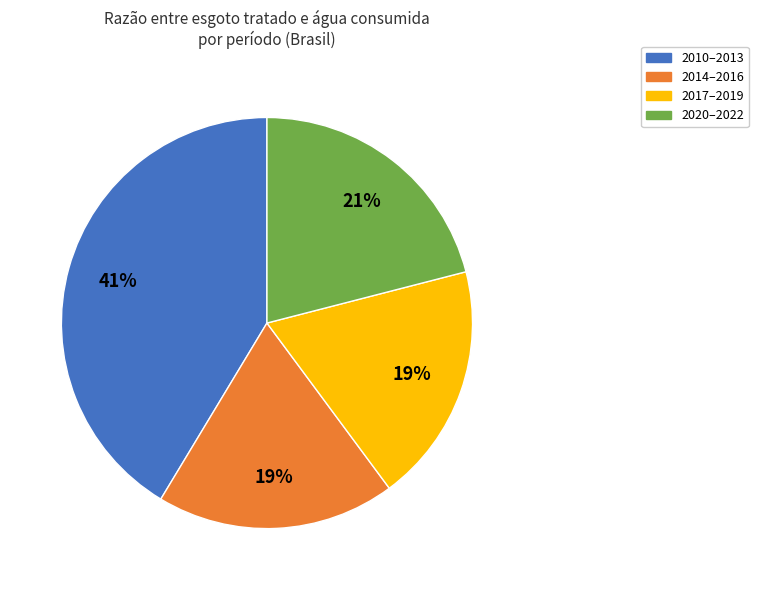

To the nearest percent, what is the average slice percentage?

25%